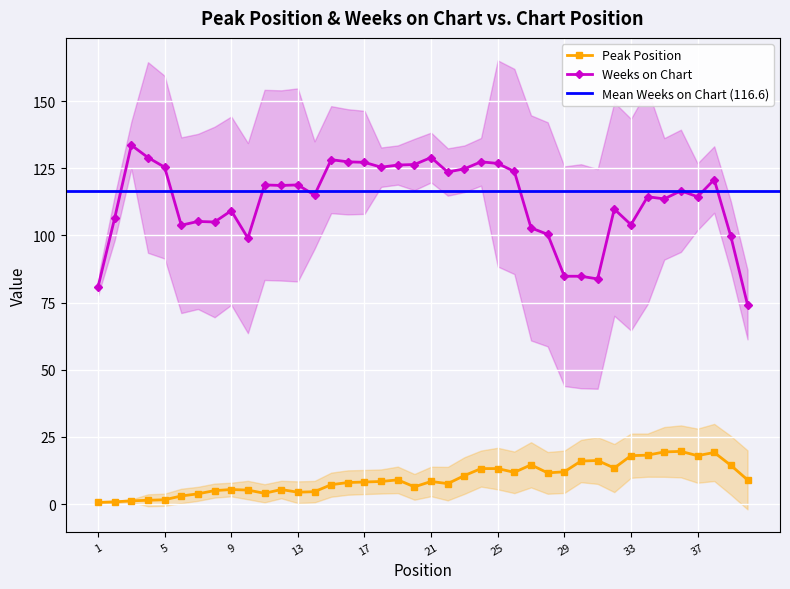

Which label corresponds to the smallest value in the chart?

1